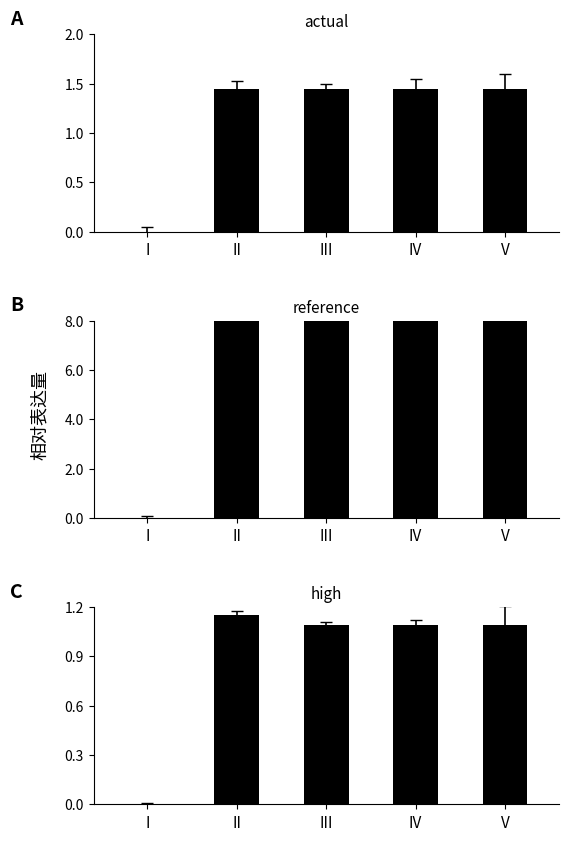

What is the difference between the reference values at I and III?

8.7